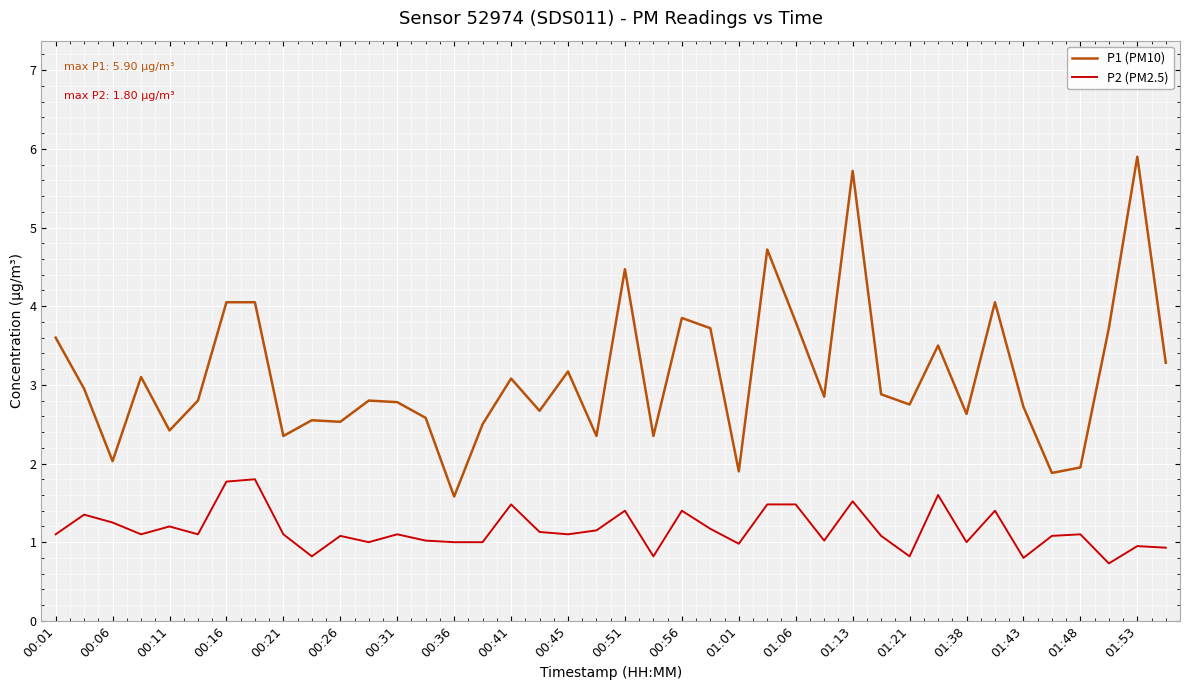

At how many categories does at least one series exceed 4?

7